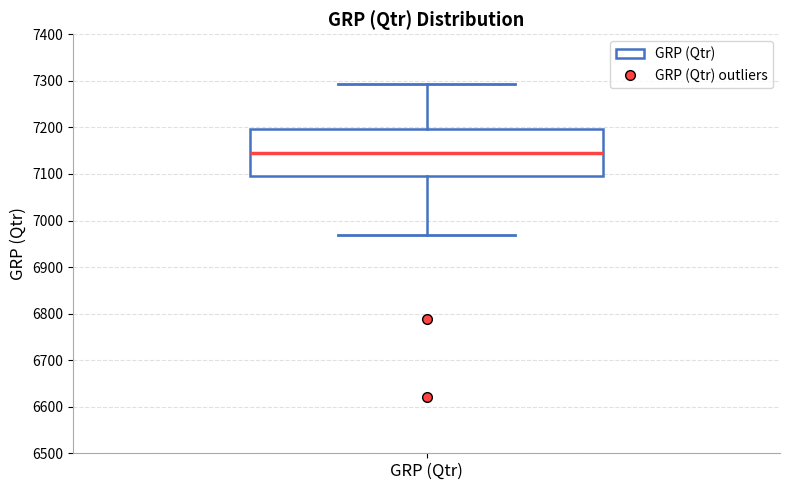

Where does the lower whisker of the box for GRP (Qtr) end on the y-axis? The values are not printed on the chart, so give them approximately, as read against the axis.

6970